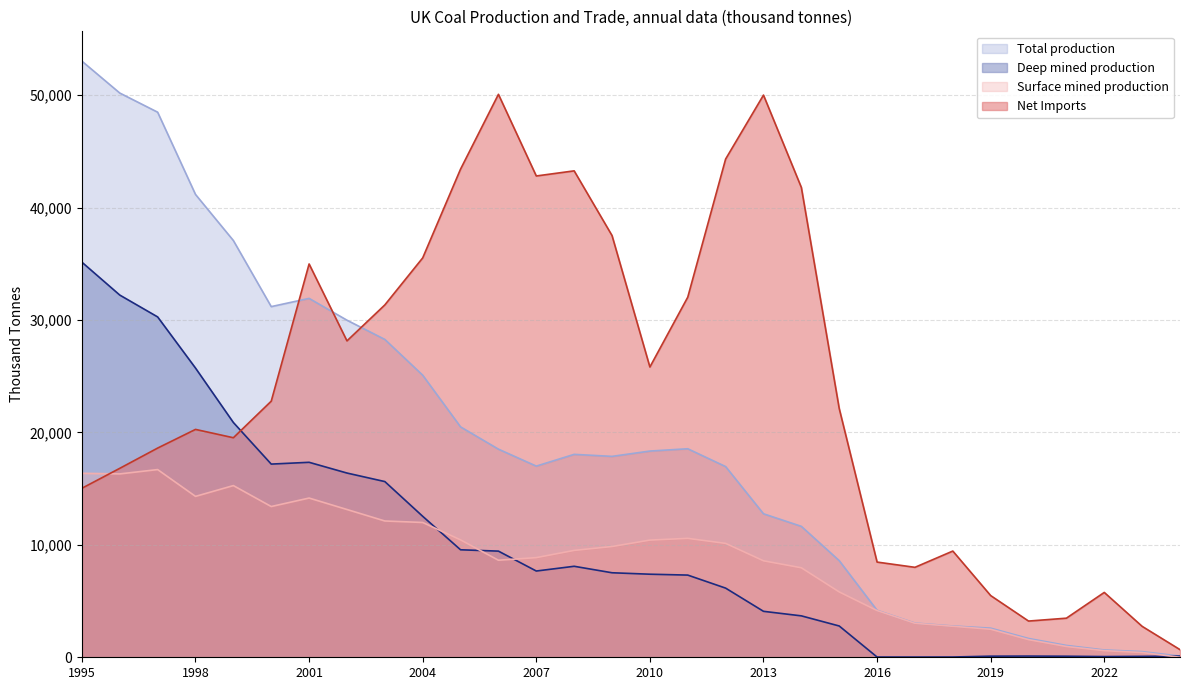

What is the difference between the second highest and second lowest values in the Surface mined production series?

15944.5